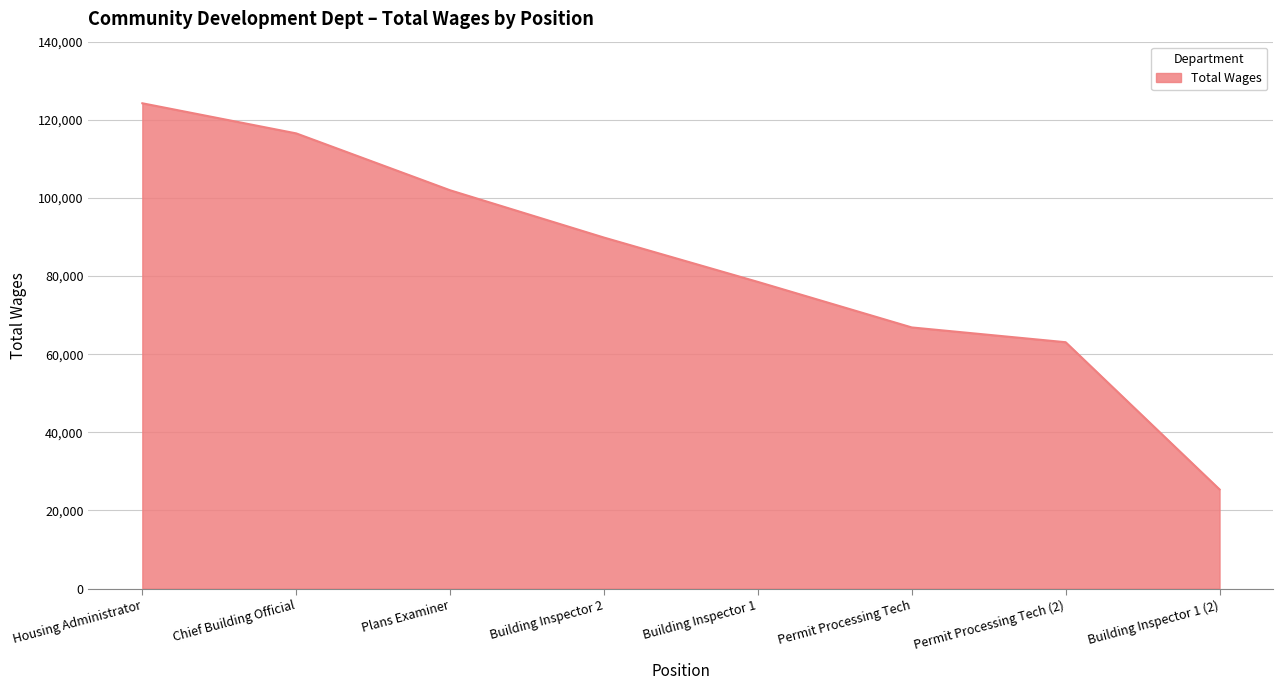

The value at Permit Processing Tech is 66850. True or false?

True